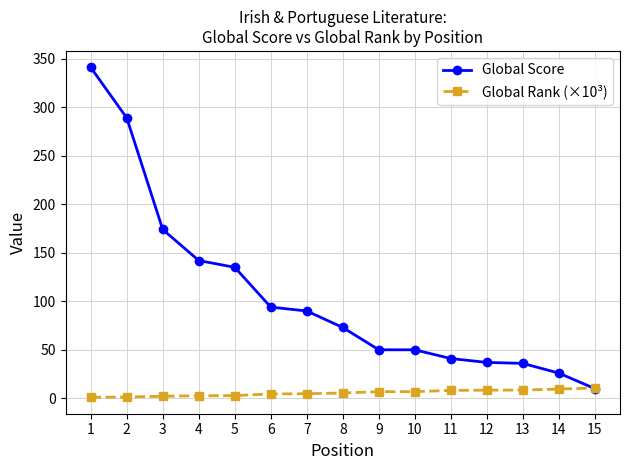

The value of Global Score at 13 is 52.8. True or false?

False